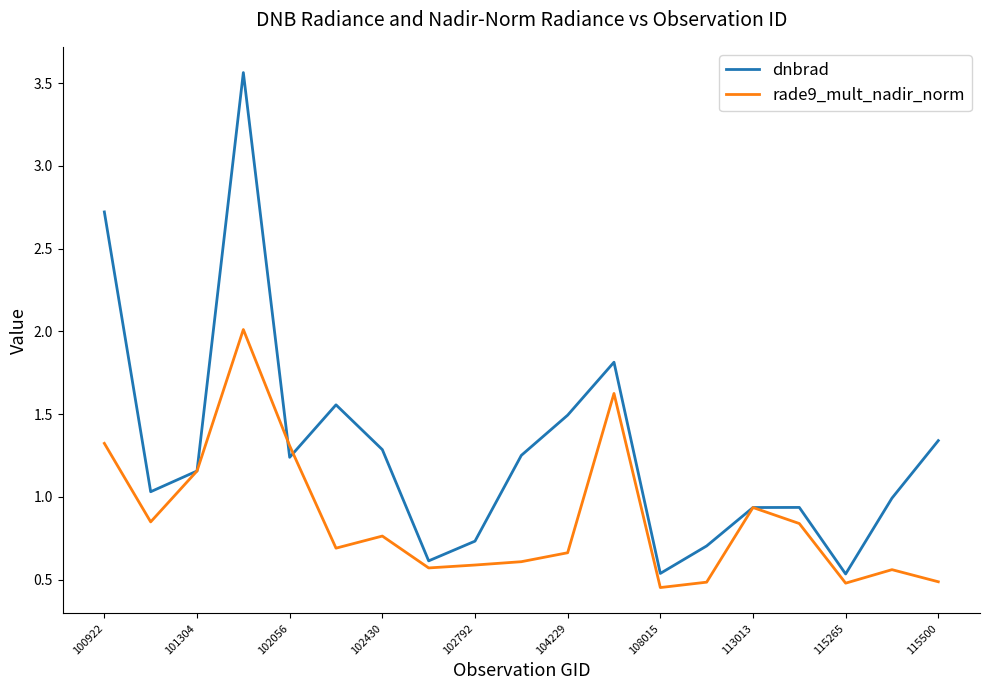

Rank the series by their maximum value, from highest to lowest.

dnbrad, rade9_mult_nadir_norm